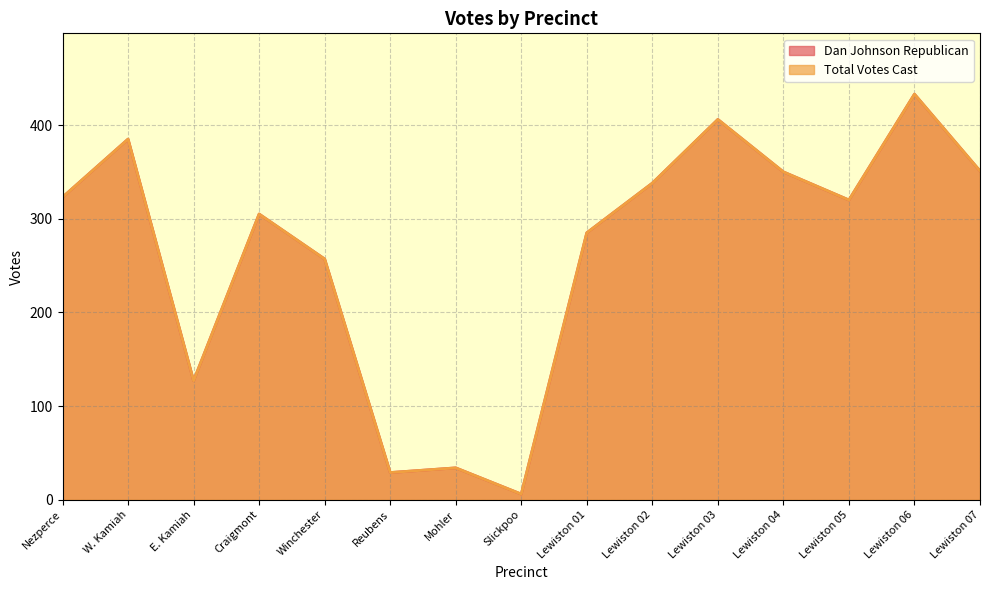

Which series has the widest spread of values?

Dan Johnson Republican